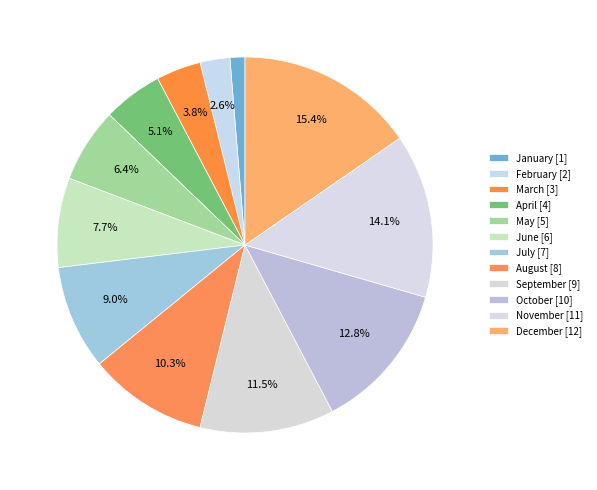

Count the number of slices in the pie.

12